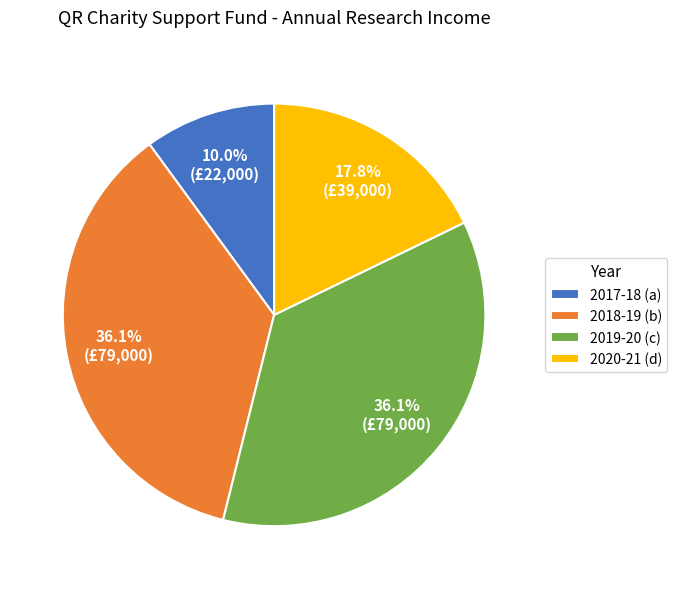

Which category has the smallest portion of the pie?

2017-18 (a)